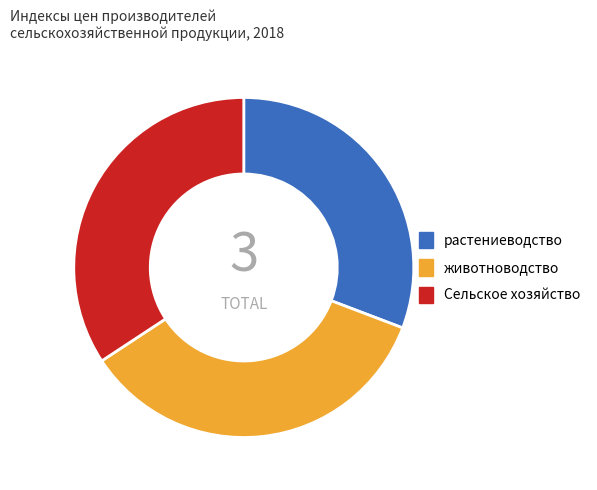

Approximately how many times larger is the value at растениеводство compared to животноводство?

0.9